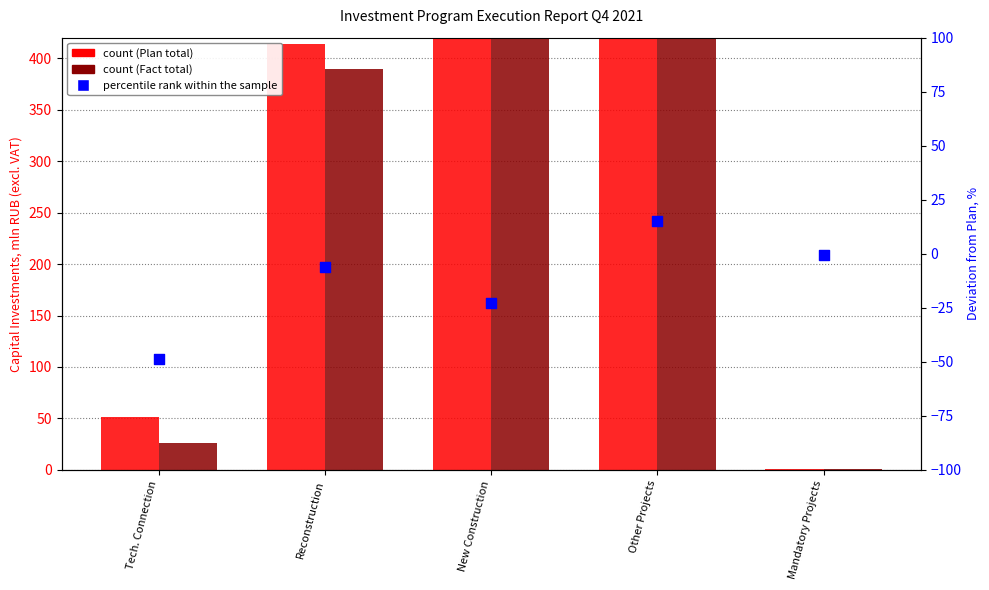

At which category is the sum across all series the highest?

Other Projects